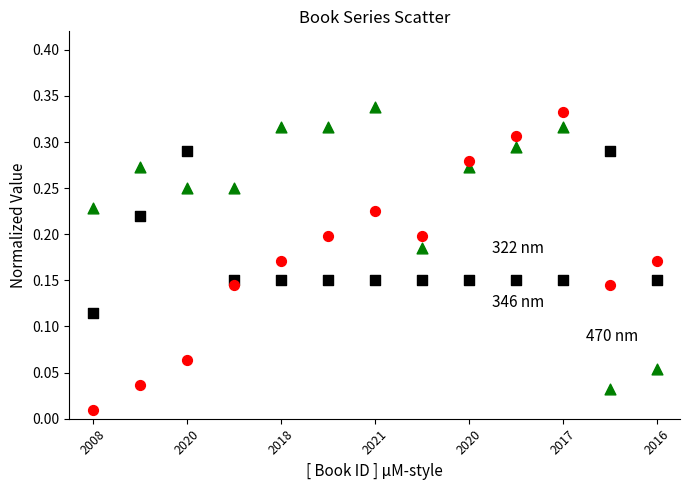

How many points are shown in the scatter plot?

39